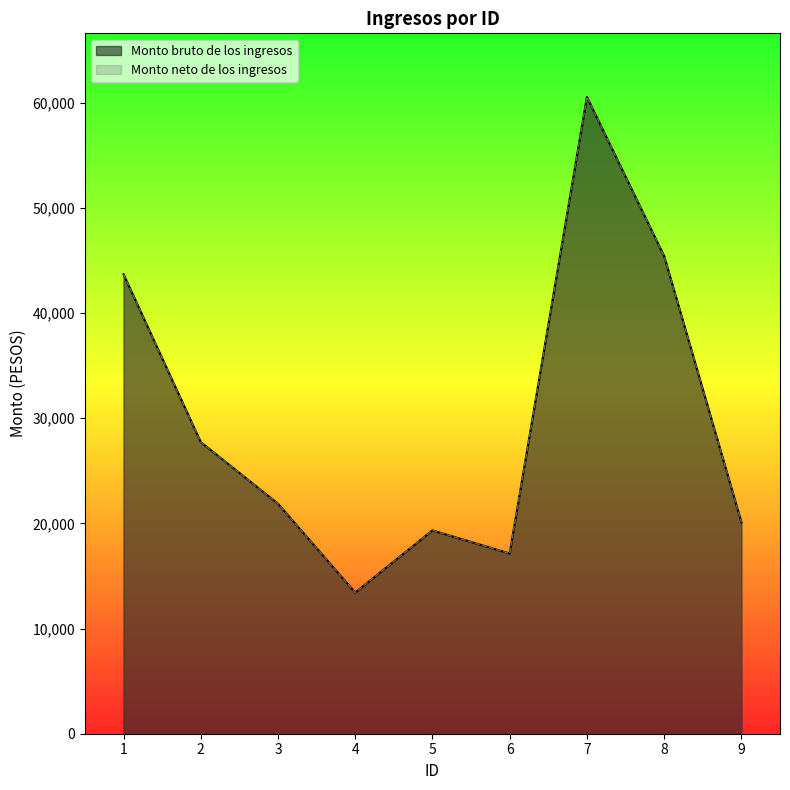

What is the sum of the Monto neto de los ingresos values at 3 and 7?

82409.2